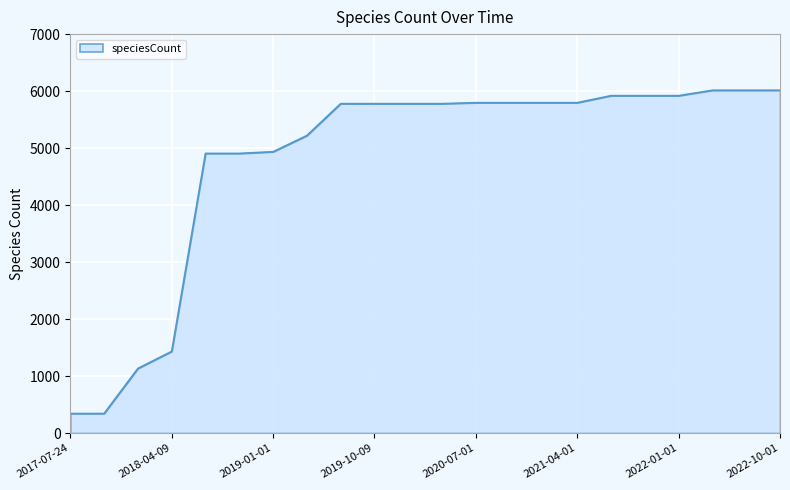

What is the maximum value shown in the chart?

6015